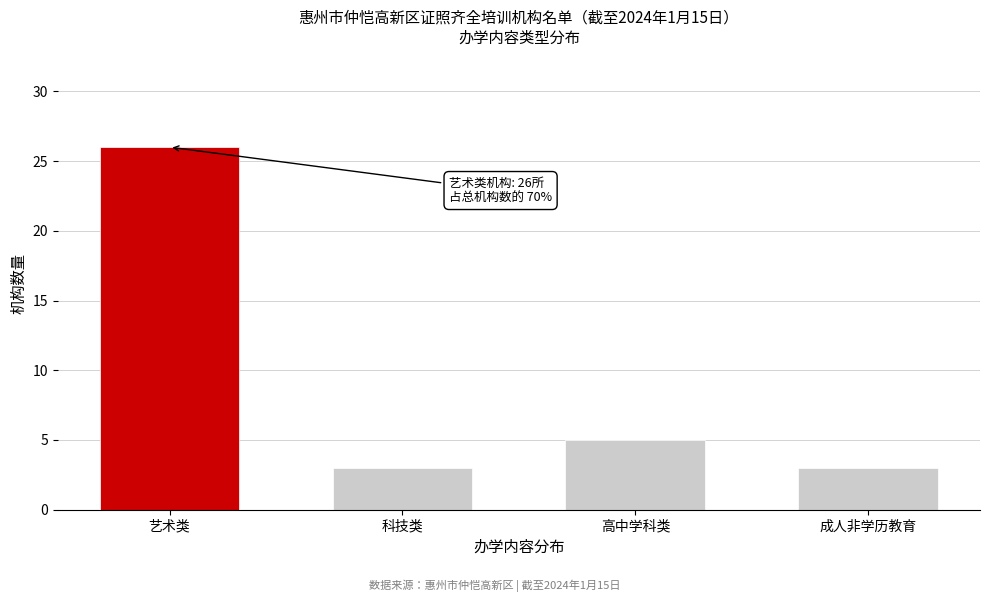

Reading left to right, extract all data points from this chart.

26	3	5	3